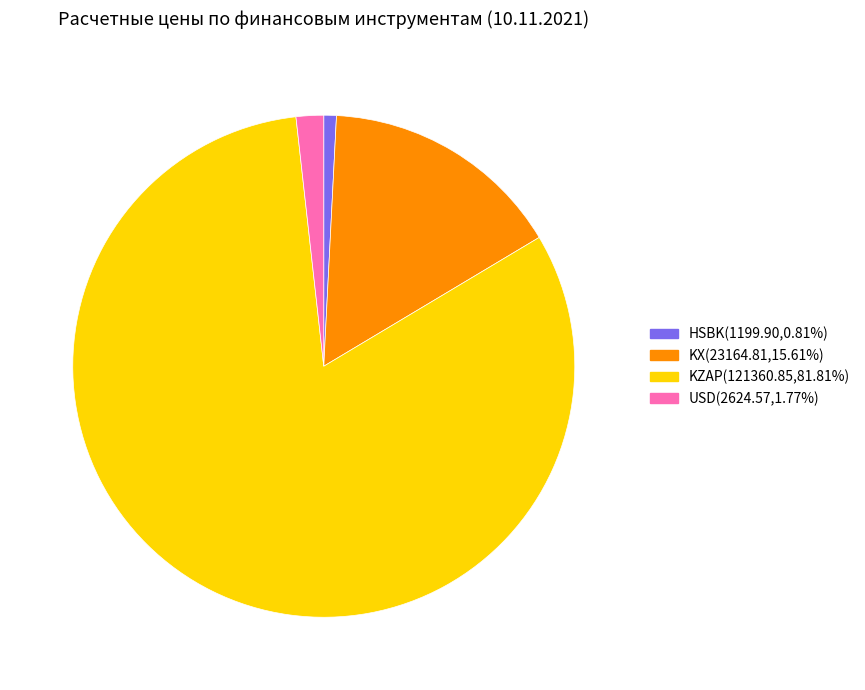

Which has a higher value, HSBK or USD?

USD